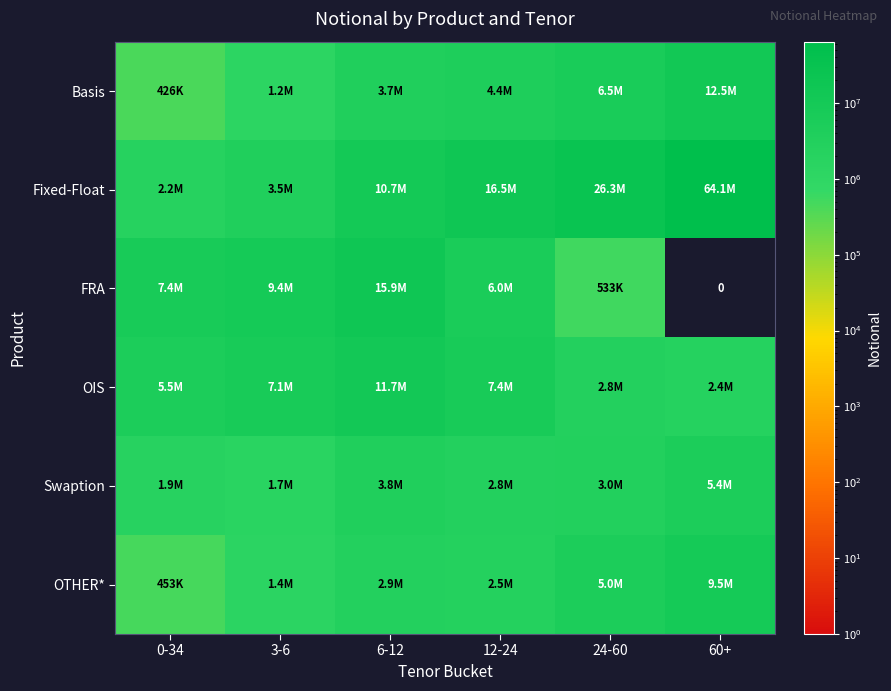

Read the OTHER* value at 3-6, to the nearest 50.

1398250